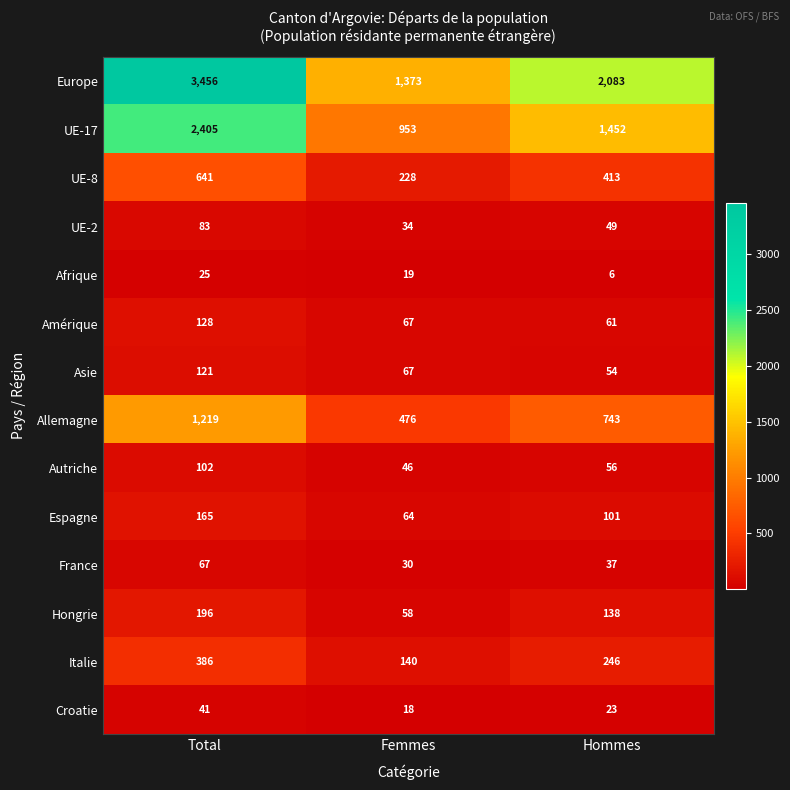

Where is UE-17 nearest to the value 1679?

Hommes